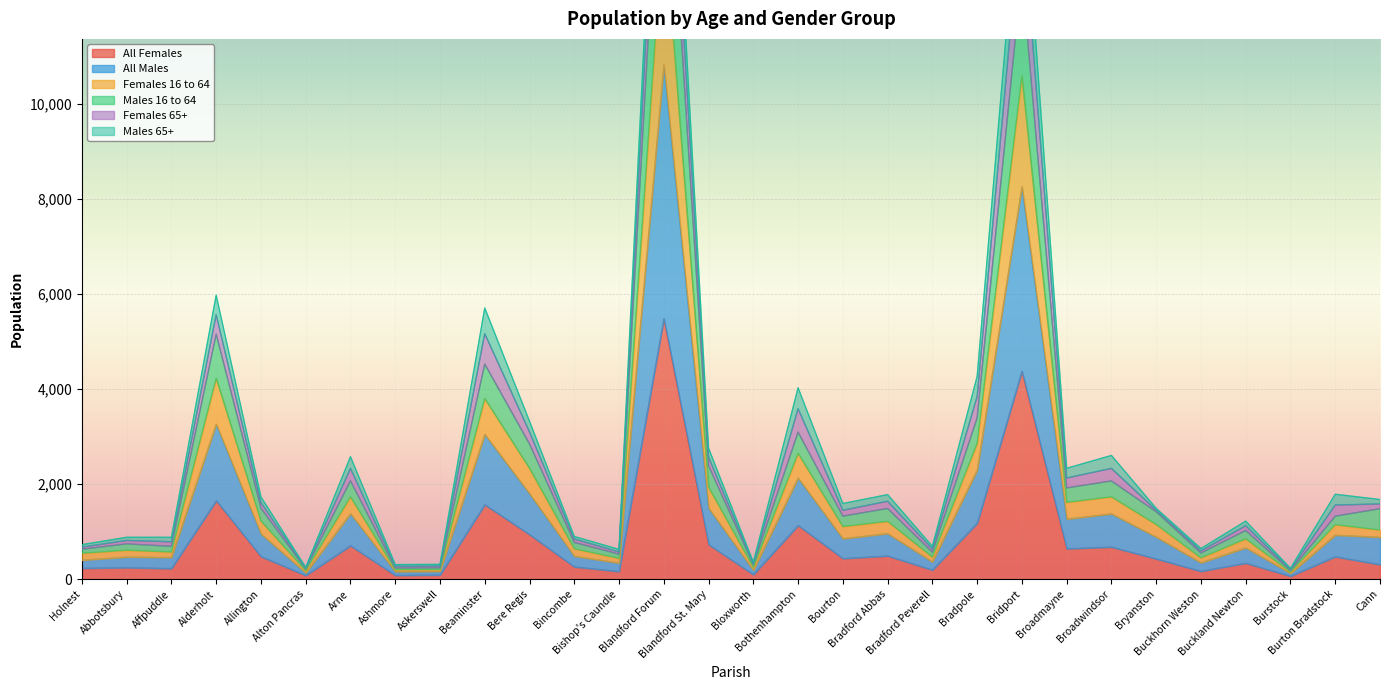

Count the number of categories in the chart.

30